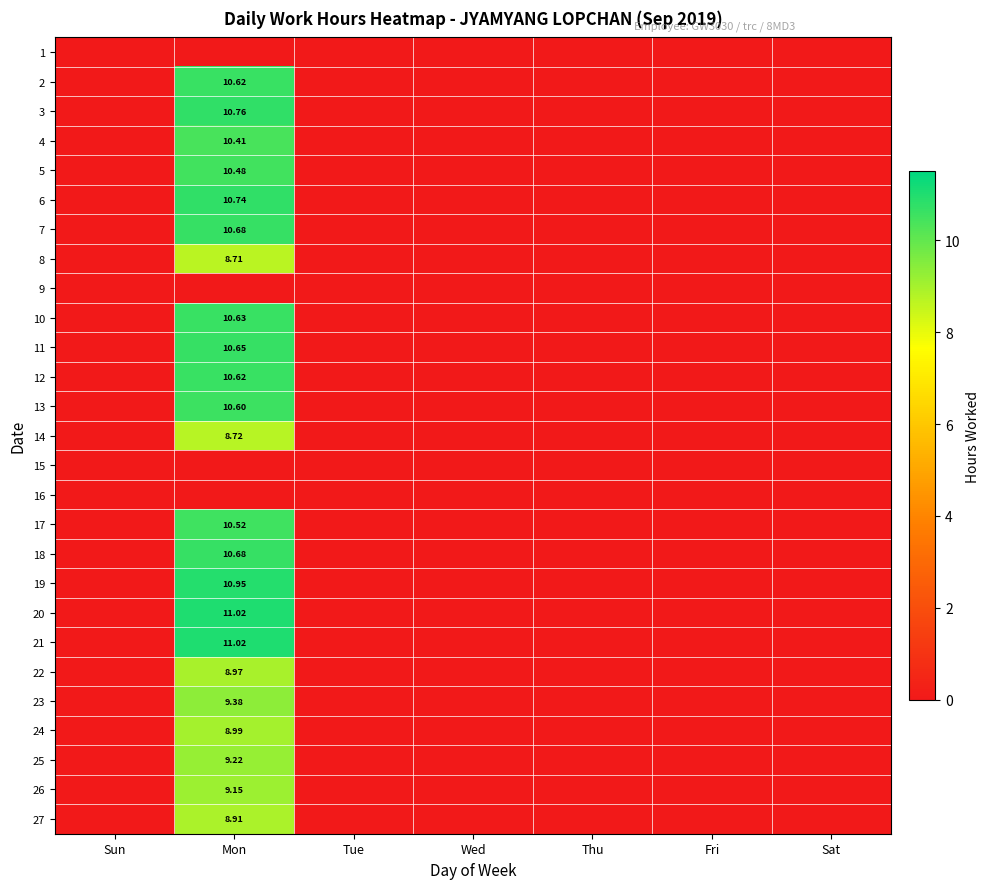

At which category is the sum across all series the highest?

Mon